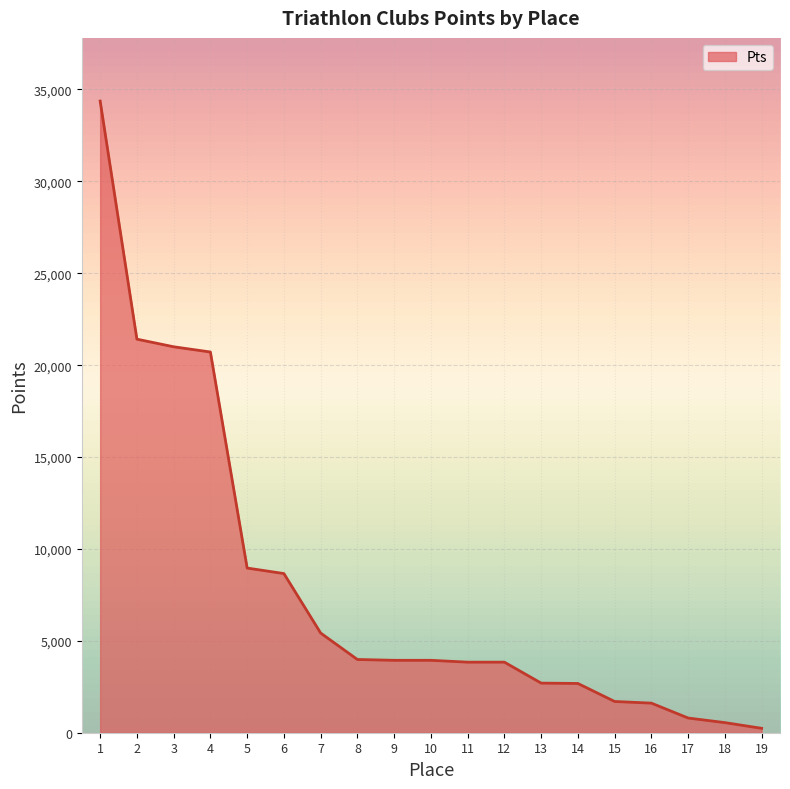

Approximately how many times larger is the value at 2 compared to 13?

7.9